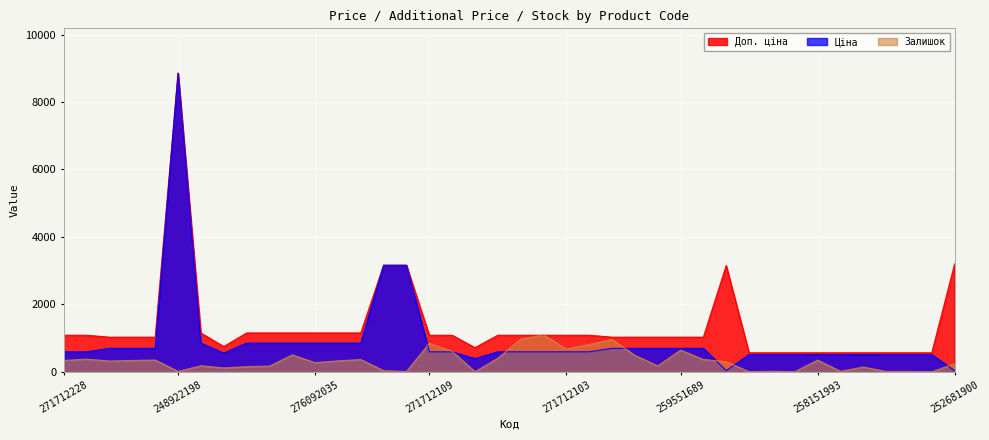

True or false: Залишок and Ціна intersect in this chart.

True